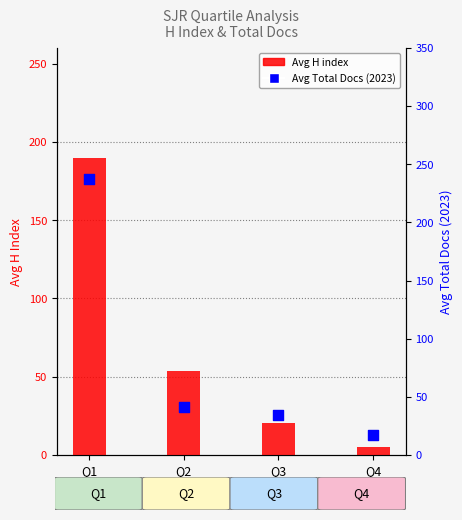

Which series has the largest Y range (max minus min)?

Avg Total Docs (2023)